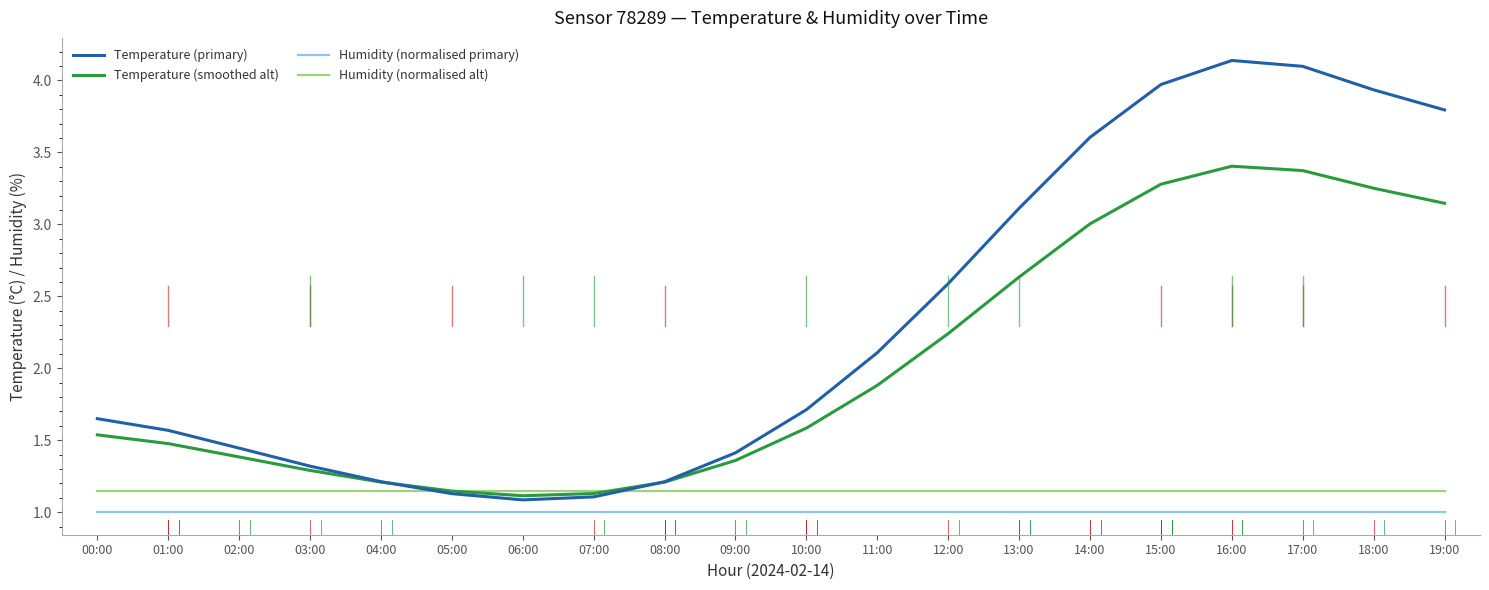

Which series has the largest range (max minus min)?

Temperature (primary)